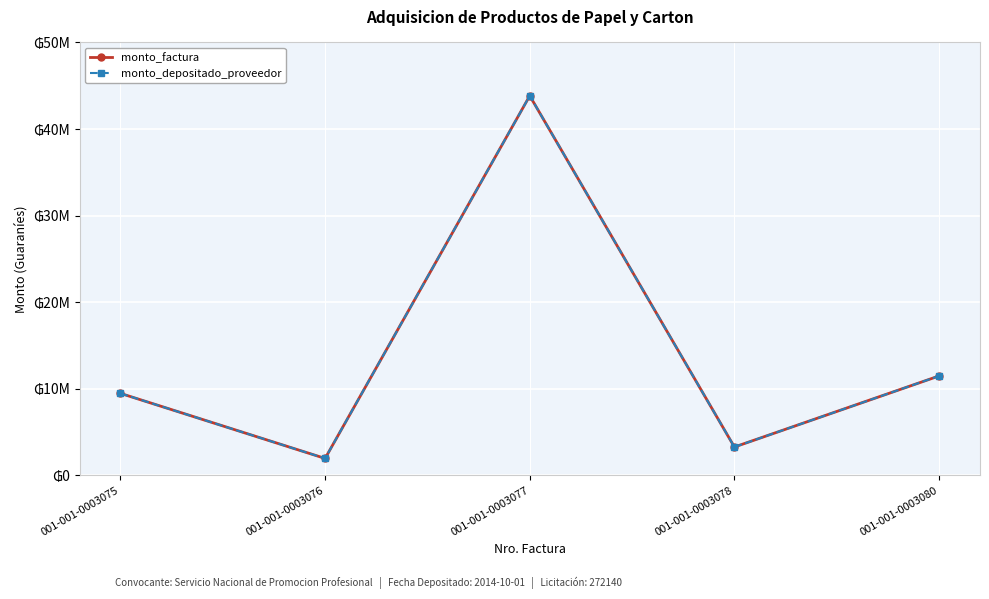

At how many categories does at least one series exceed 37795397?

1